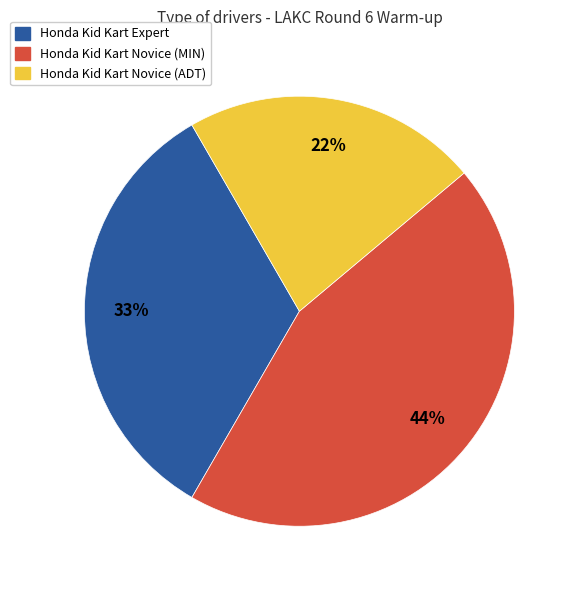

Is there any slice that represents more than half of the pie?

No